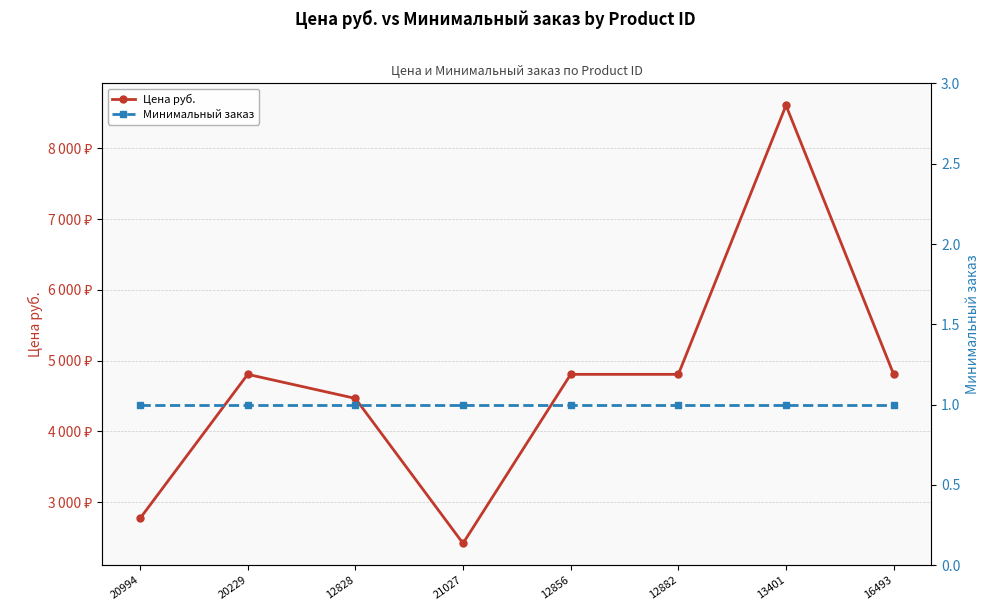

What is the difference between the second highest and second lowest values in the Цена руб. series?

2035.9